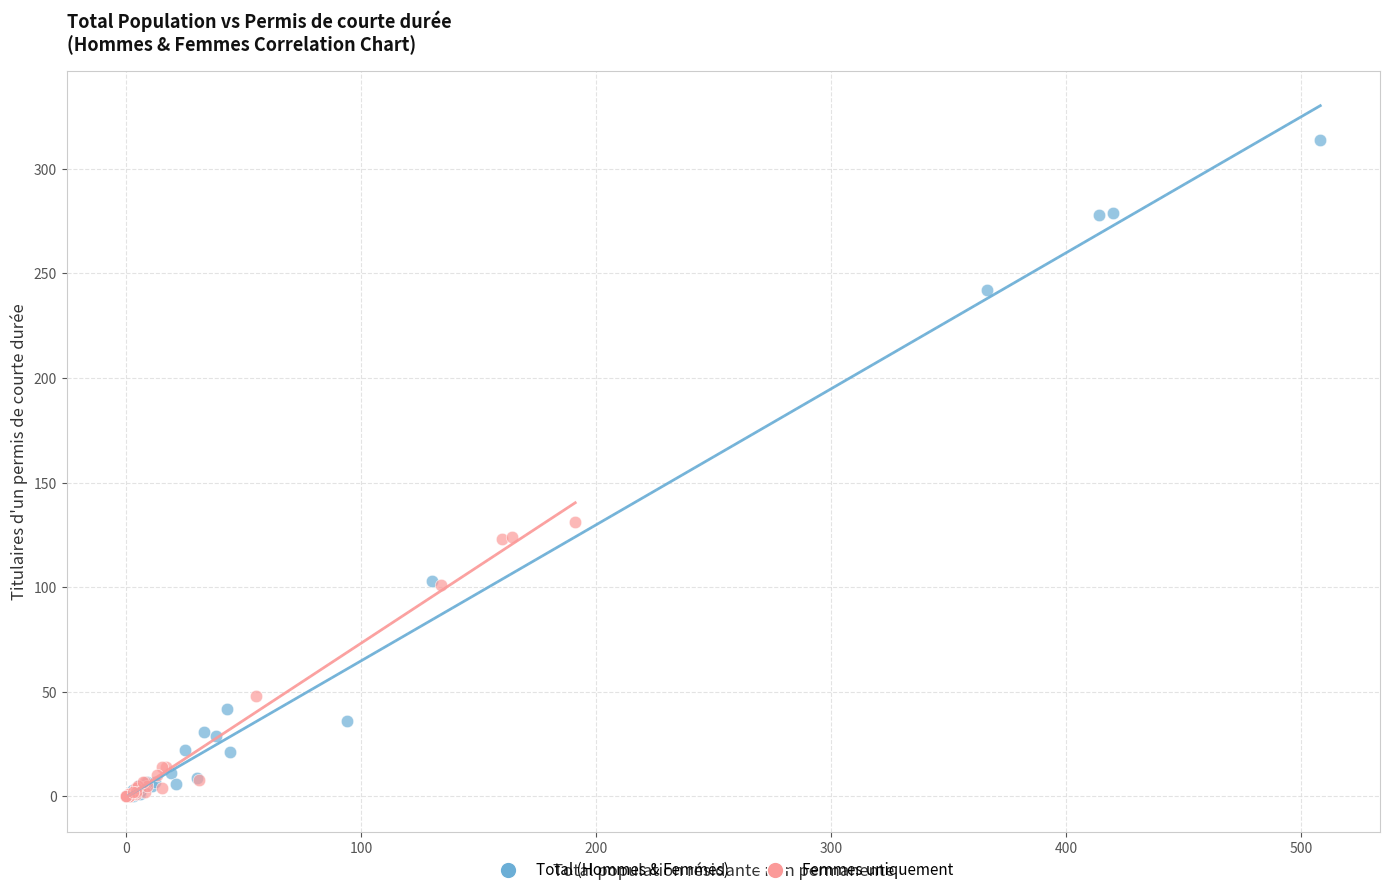

Which series has the widest spread of Y values?

Total (Hommes & Femmes)